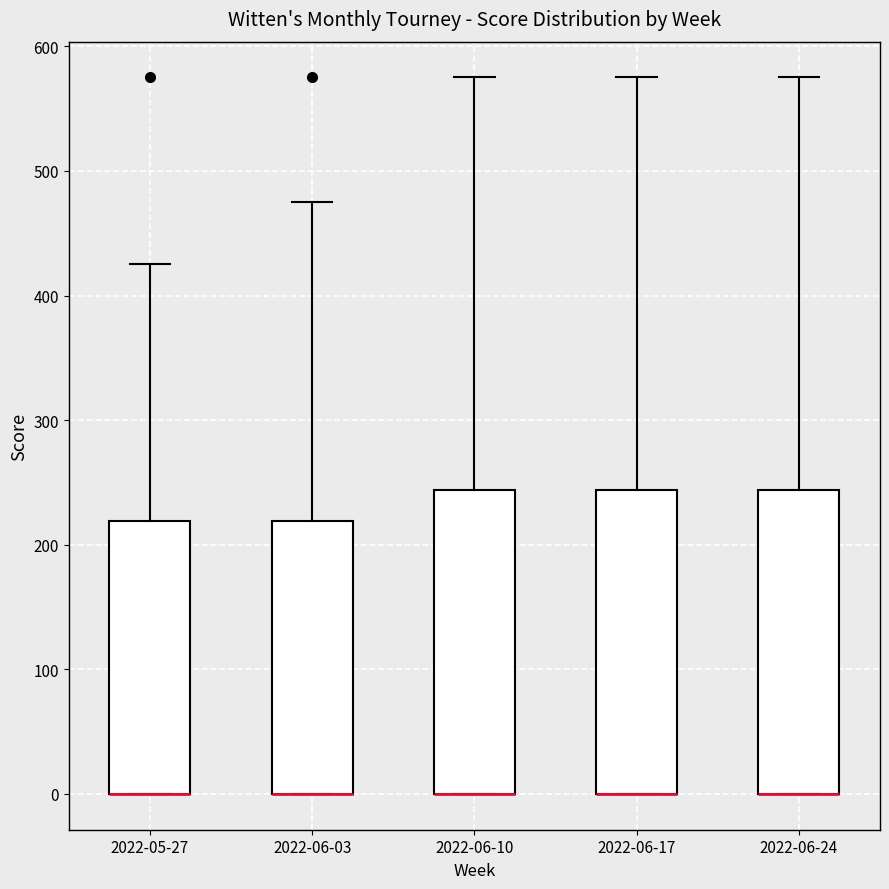

Where does the upper whisker of the box for 2022-06-03 end on the y-axis? The values are not printed on the chart, so give them approximately, as read against the axis.

480